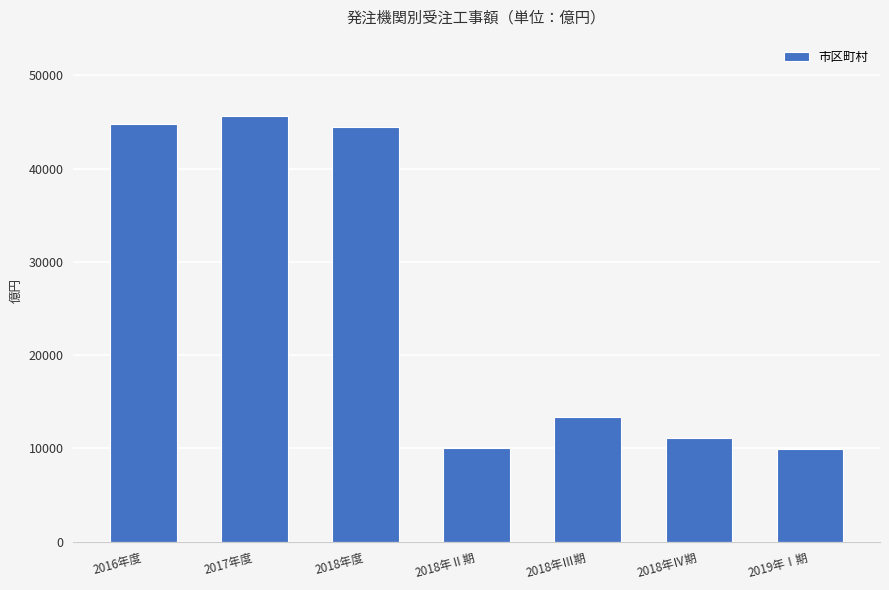

What is the difference between the values at 2019年Ⅰ期 and 2018年Ⅳ期?

1208.1